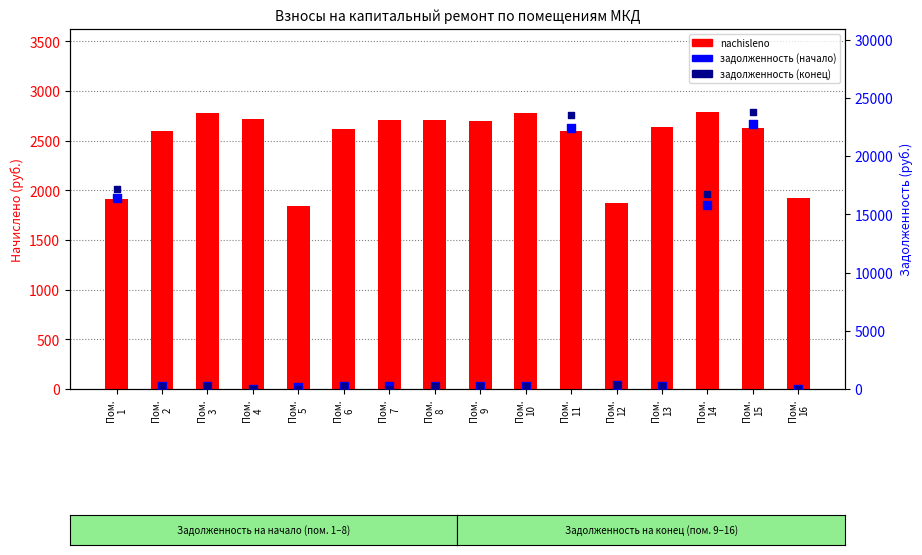

Which series reaches the minimum Y coordinate?

задолженность (начало)